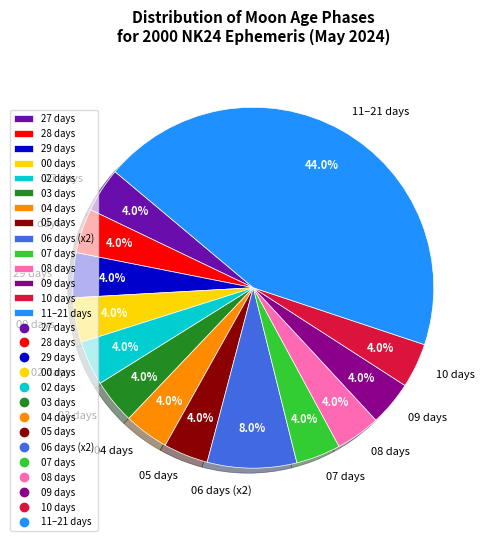

How much of the chart is everything except 10 days?

96.0%